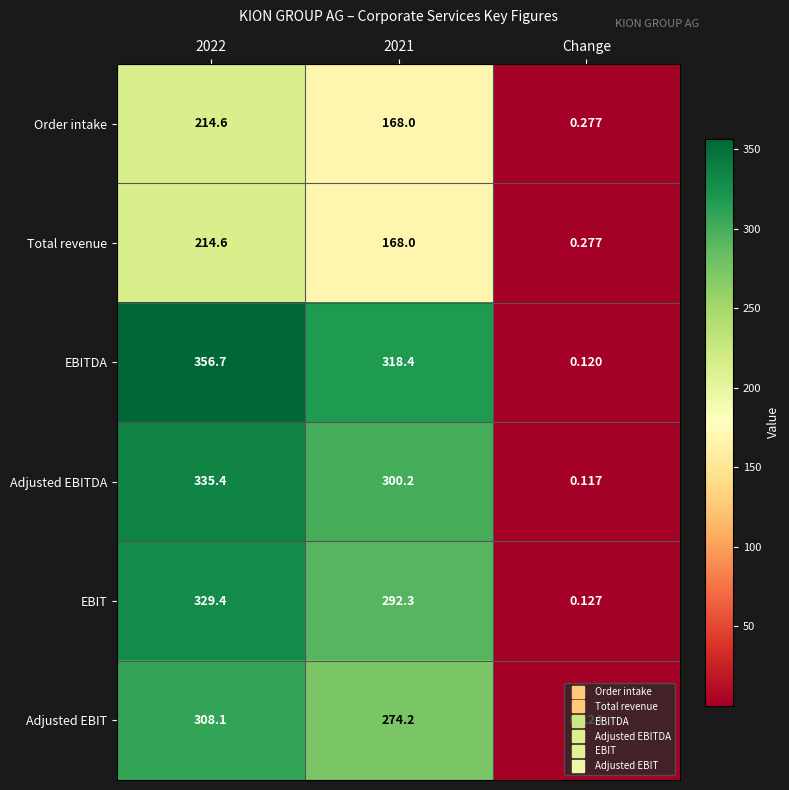

Which category has the lowest value in the Order intake series?

Change